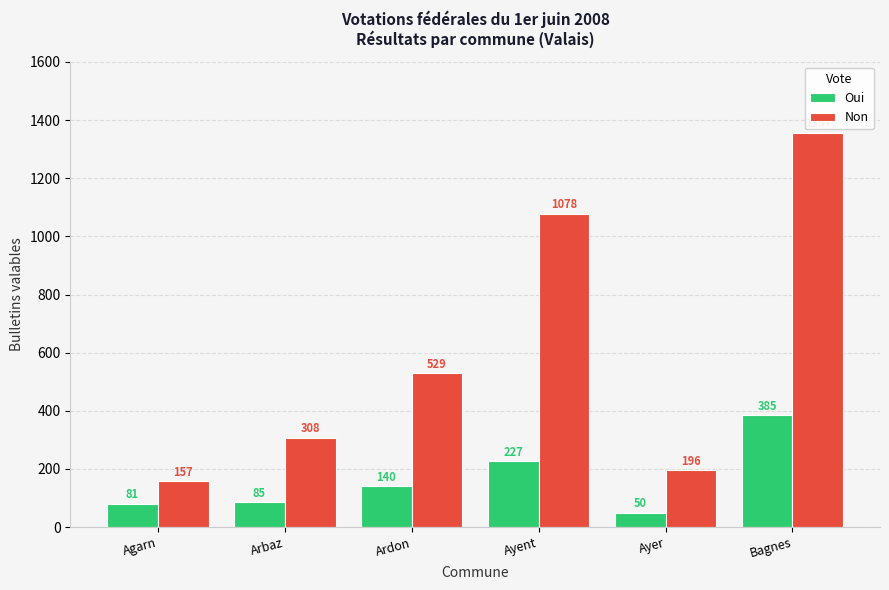

Rank the series at Ardon from lowest to highest value.

Oui, Non